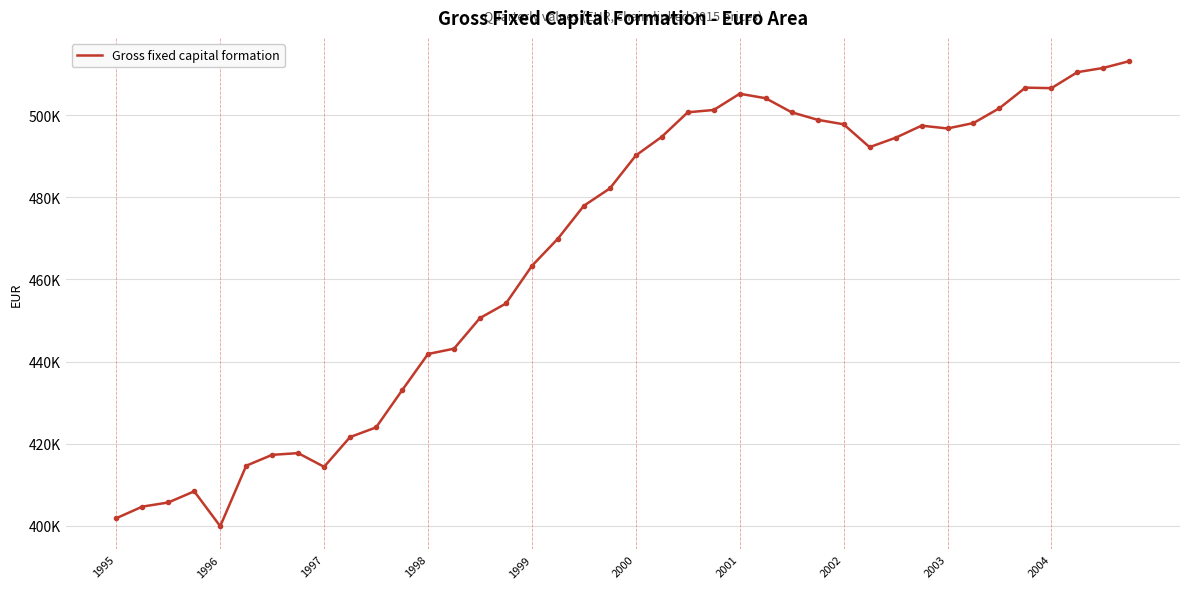

What is the value of the 2nd point from the left?

404649.5